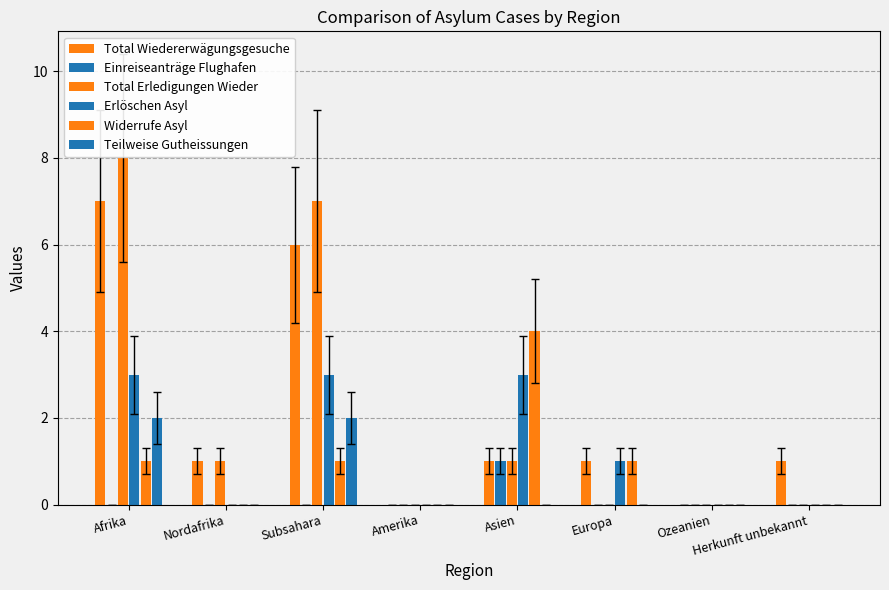

Between Europa and Herkunft unbekannt, which series saw the biggest shift?

Erlöschen Asyl